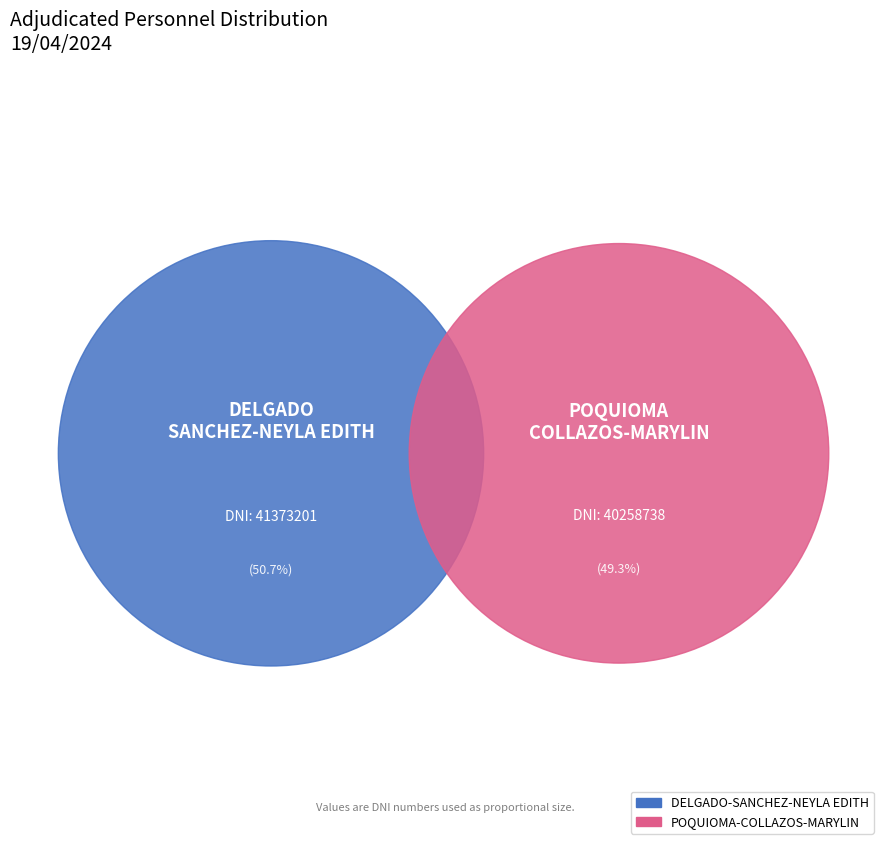

To the nearest percent, what is the average slice percentage?

50%